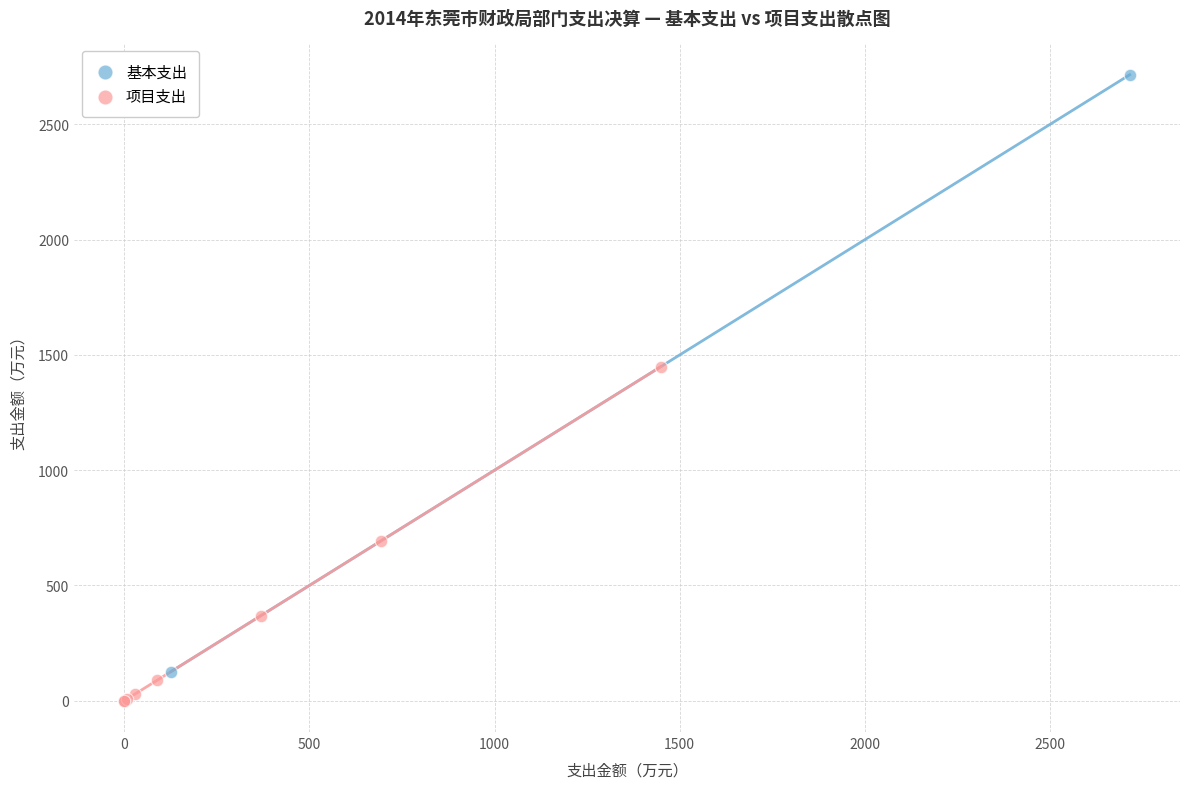

What are all the series names shown in the legend?

基本支出, 项目支出